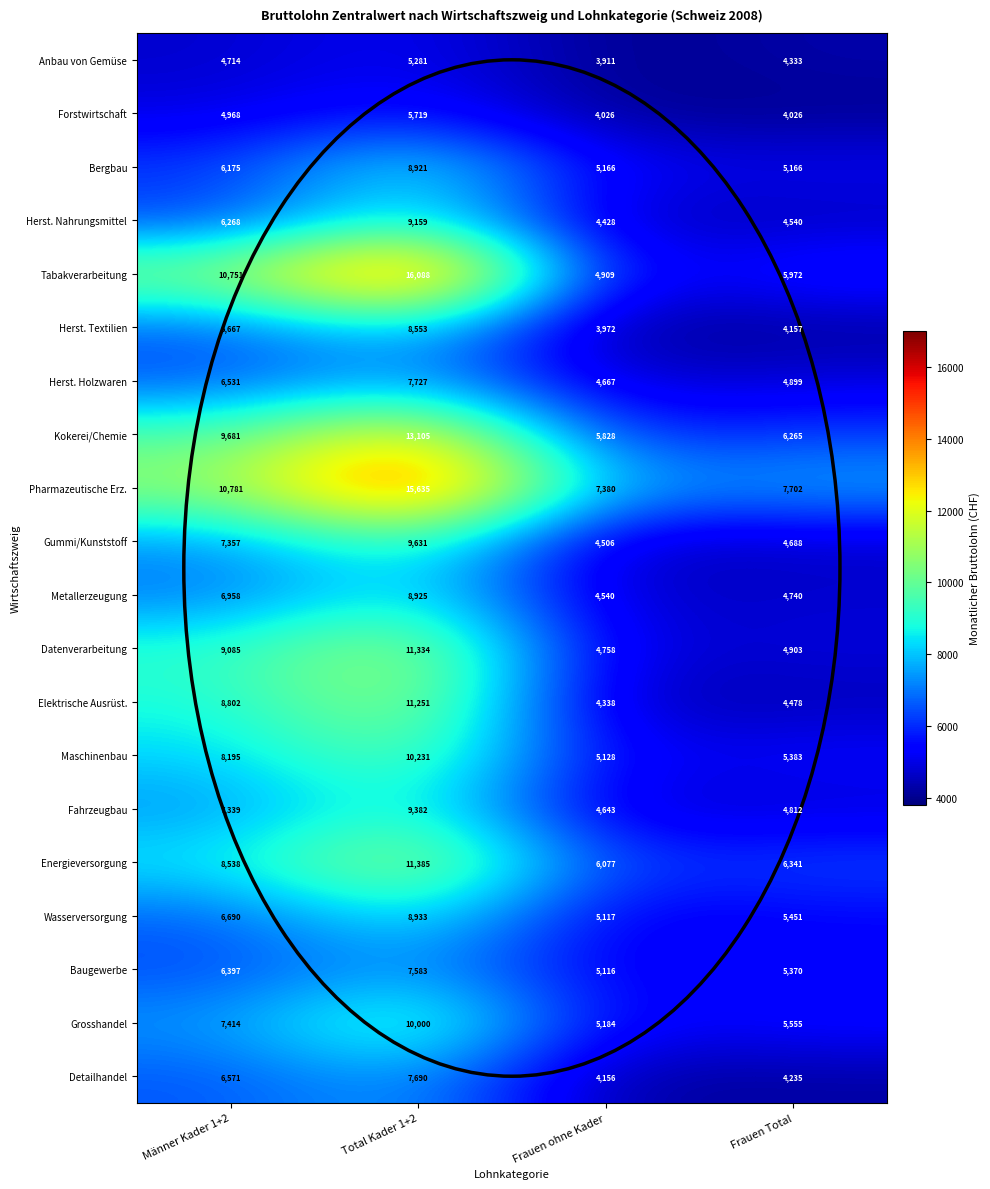

Rank the series at Männer Kader 1+2 from highest to lowest value.

Pharmazeutische Erz., Tabakverarbeitung, Kokerei/Chemie, Datenverarbeitung, Elektrische Ausrüst., Energieversorgung, Maschinenbau, Grosshandel, Gummi/Kunststoff, Fahrzeugbau, Metallerzeugung, Wasserversorgung, Herst. Textilien, Detailhandel, Herst. Holzwaren, Baugewerbe, Herst. Nahrungsmittel, Bergbau, Forstwirtschaft, Anbau von Gemüse